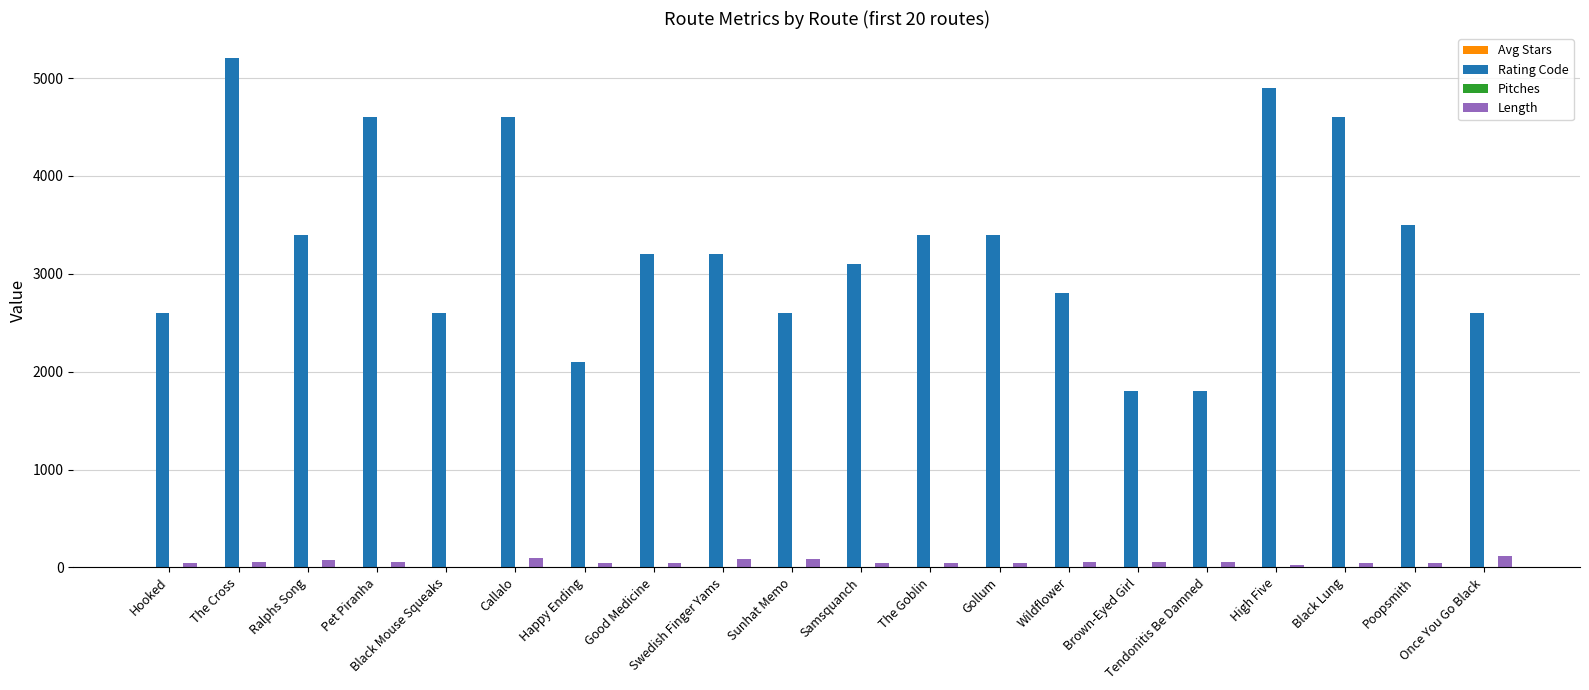

What is the spread (max minus min) of values at Gollum?

3399.0